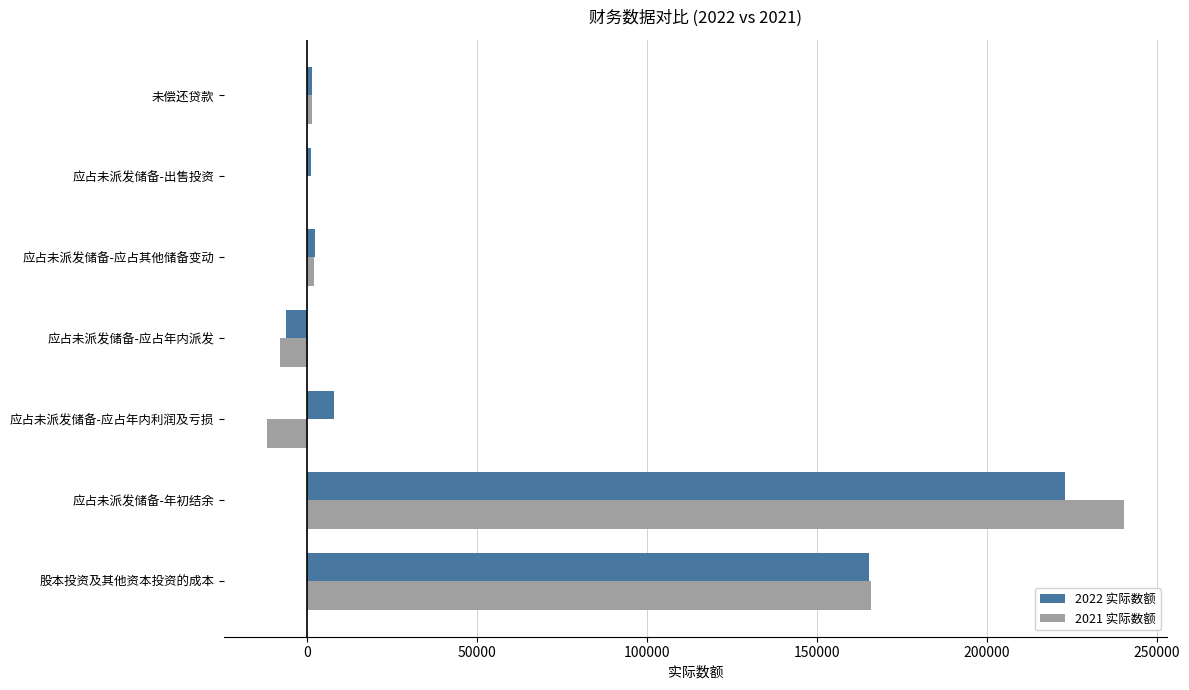

What is the sum of all 2022 实际数额 values?

395003